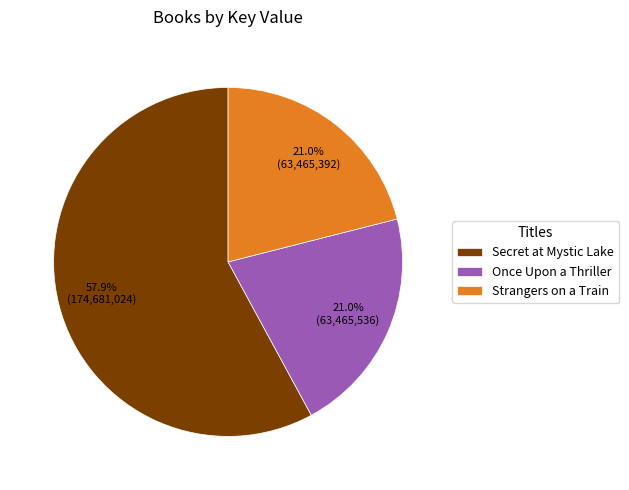

To the nearest percent, what is the combined percentage of Once Upon a Thriller and Strangers on a Train?

42%